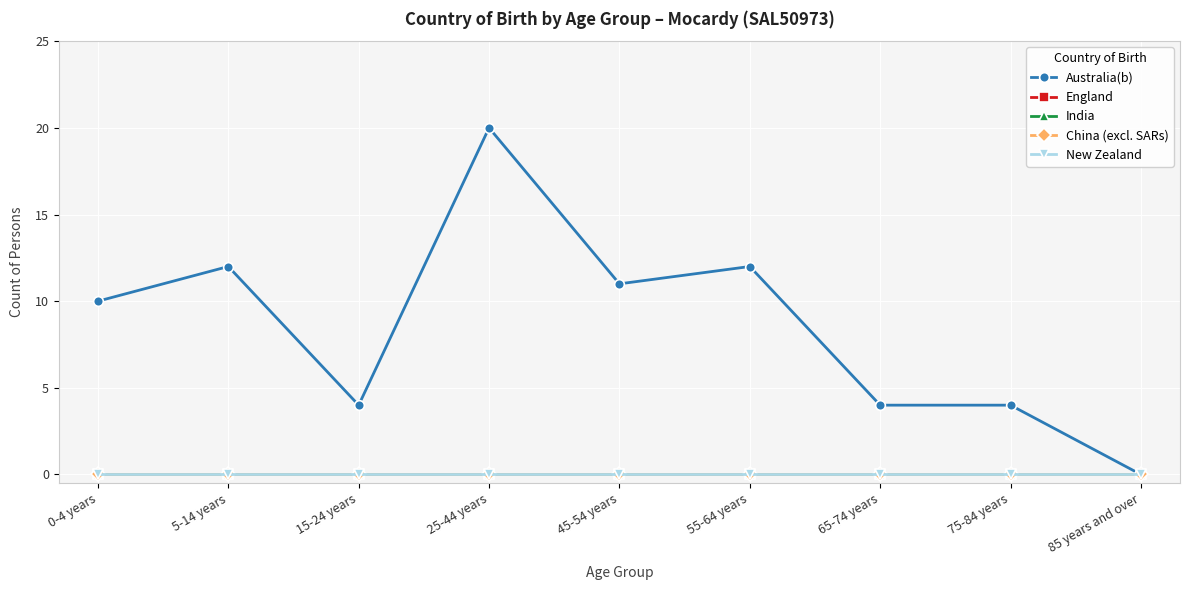

The India series shows 0 at 5-14 years. True or false?

True